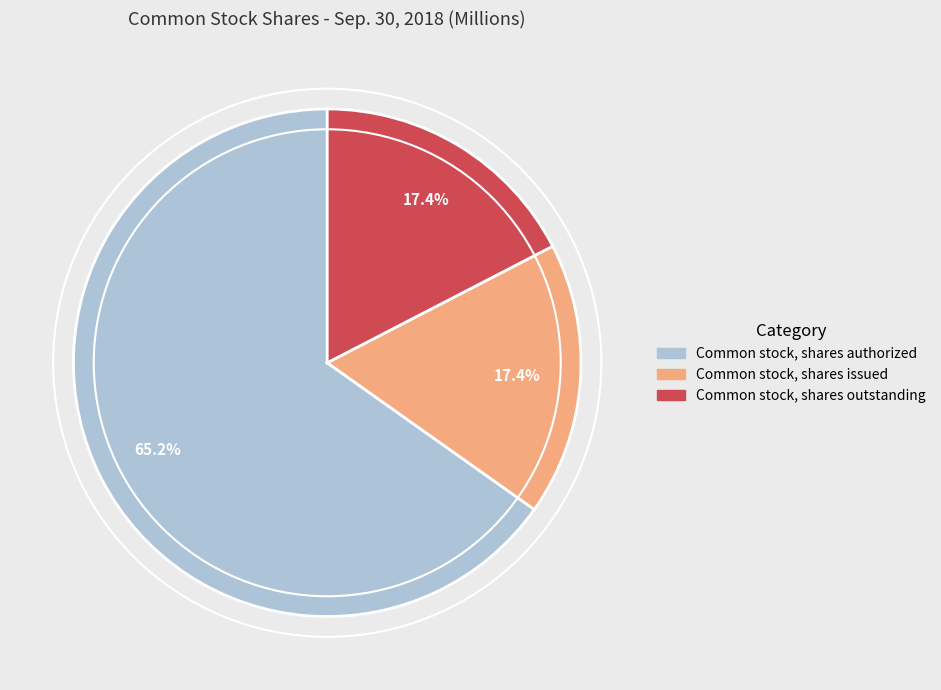

How many slices are in this pie chart?

3